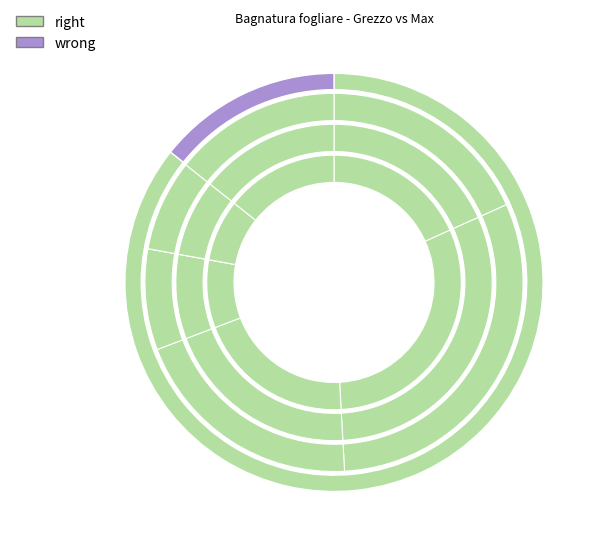

What portion of the pie excludes 2023-11-30?

91.4%